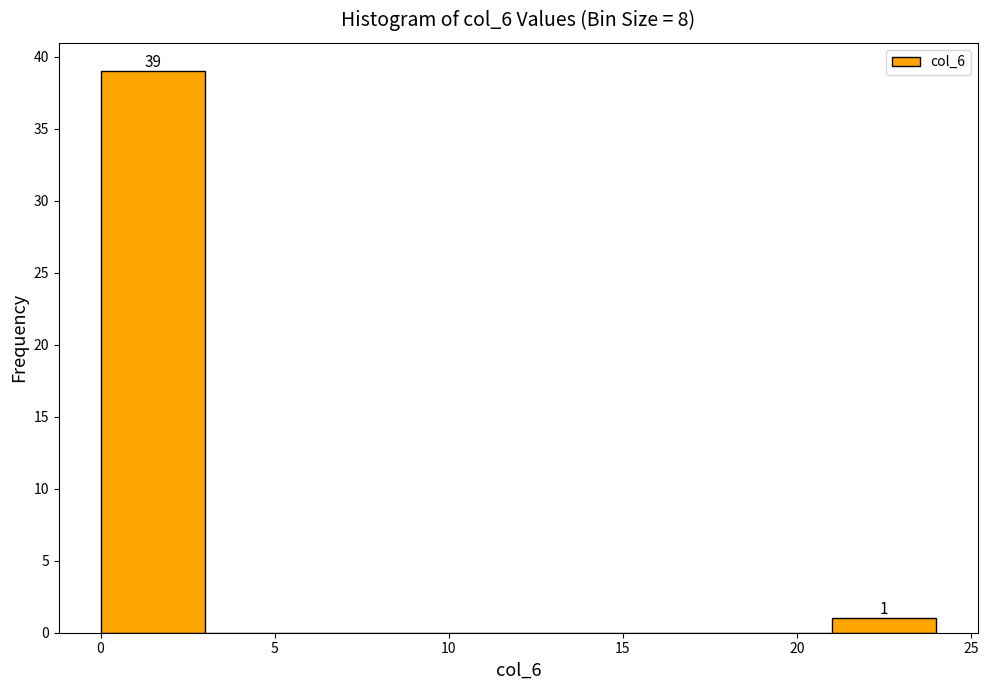

Which range on the x-axis has the tallest bar?

0 to 3